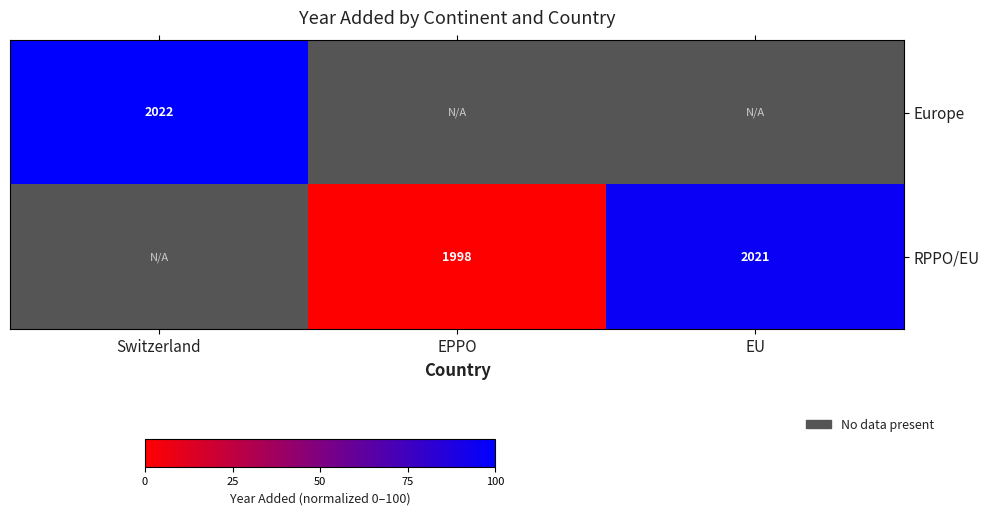

Is it true that RPPO/EU equals 95.8 at EU?

True